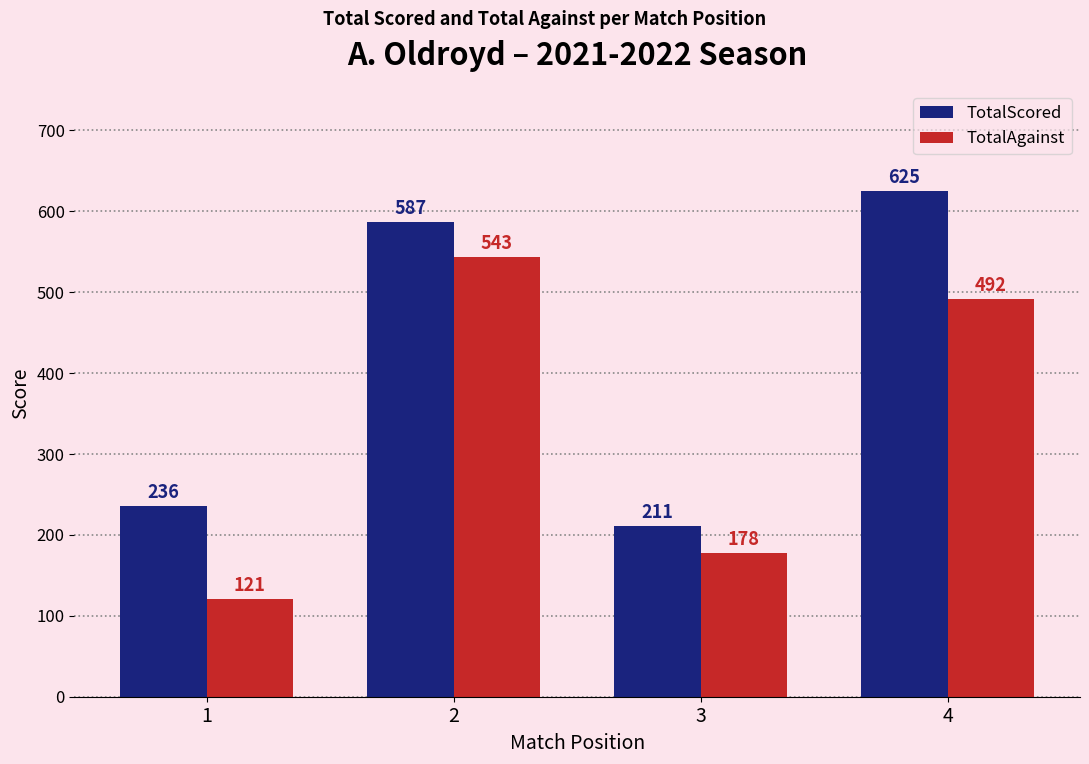

How many data points in TotalAgainst are less than 492?

2